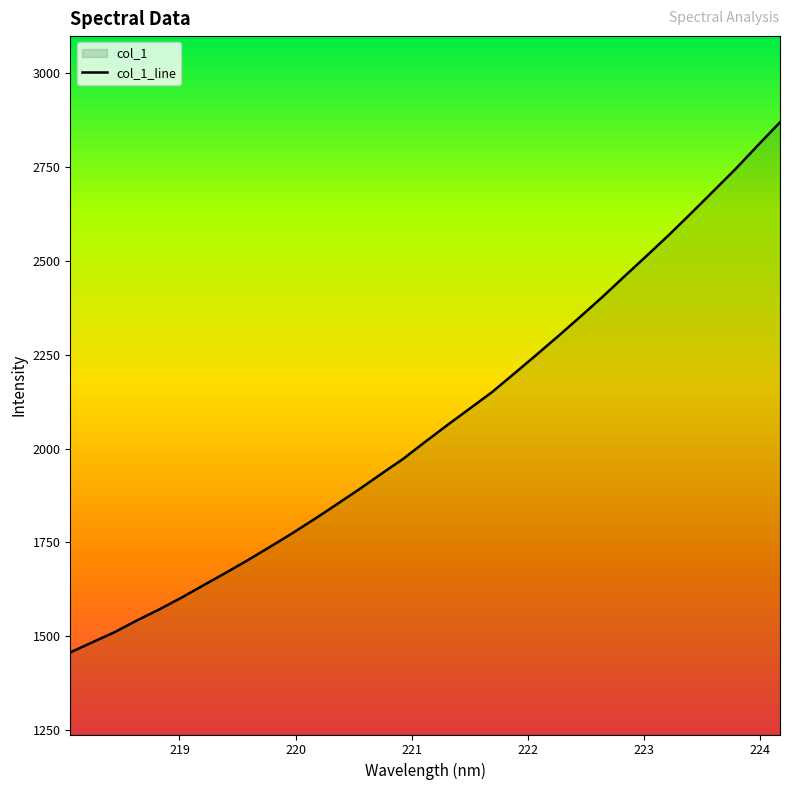

What is the change in value from 220.3533 to 223.408?

+775.9